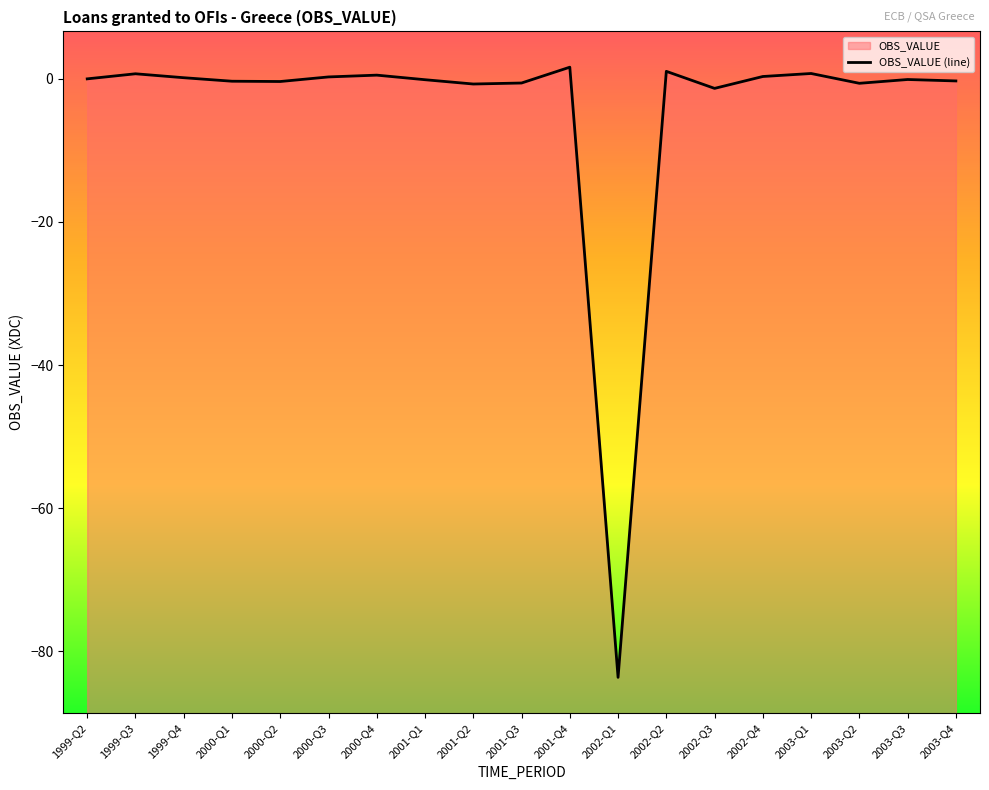

What is the change in value from 1999-Q2 to 2000-Q1?

-0.3